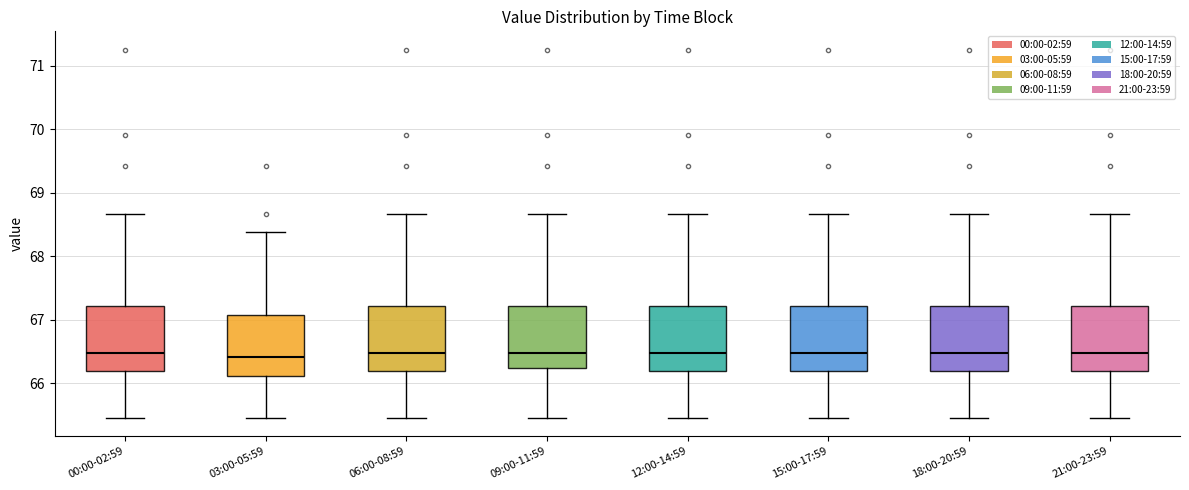

Reading left to right, read every box against the y-axis: the position of its median line, the range the box covers, and the ends of its whiskers. The values are not printed on the chart, so give them approximately, as read against the axis.

00:00-02:59: median 66.5, box 66.2 to 67.2, whiskers 65.5 to 68.7
03:00-05:59: median 66.4, box 66.1 to 67.1, whiskers 65.5 to 68.4
06:00-08:59: median 66.5, box 66.2 to 67.2, whiskers 65.5 to 68.7
09:00-11:59: median 66.5, box 66.2 to 67.2, whiskers 65.5 to 68.7
12:00-14:59: median 66.5, box 66.2 to 67.2, whiskers 65.5 to 68.7
15:00-17:59: median 66.5, box 66.2 to 67.2, whiskers 65.5 to 68.7
18:00-20:59: median 66.5, box 66.2 to 67.2, whiskers 65.5 to 68.7
21:00-23:59: median 66.5, box 66.2 to 67.2, whiskers 65.5 to 68.7